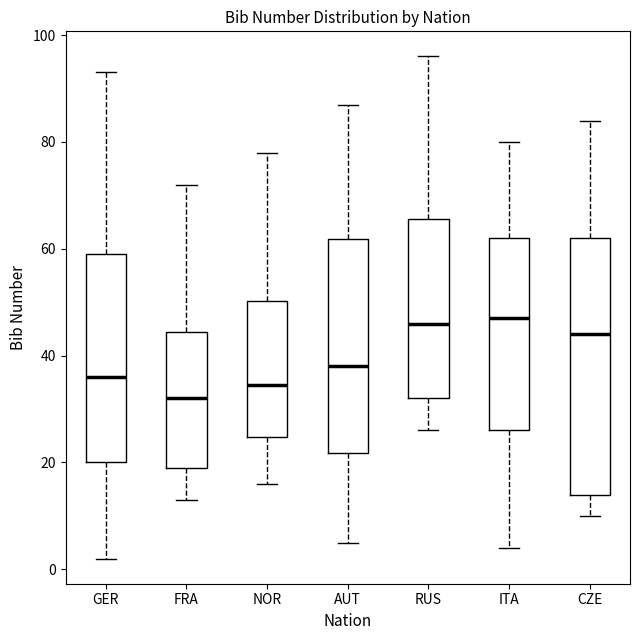

Which box is the tallest, from its lower edge to its upper edge?

CZE